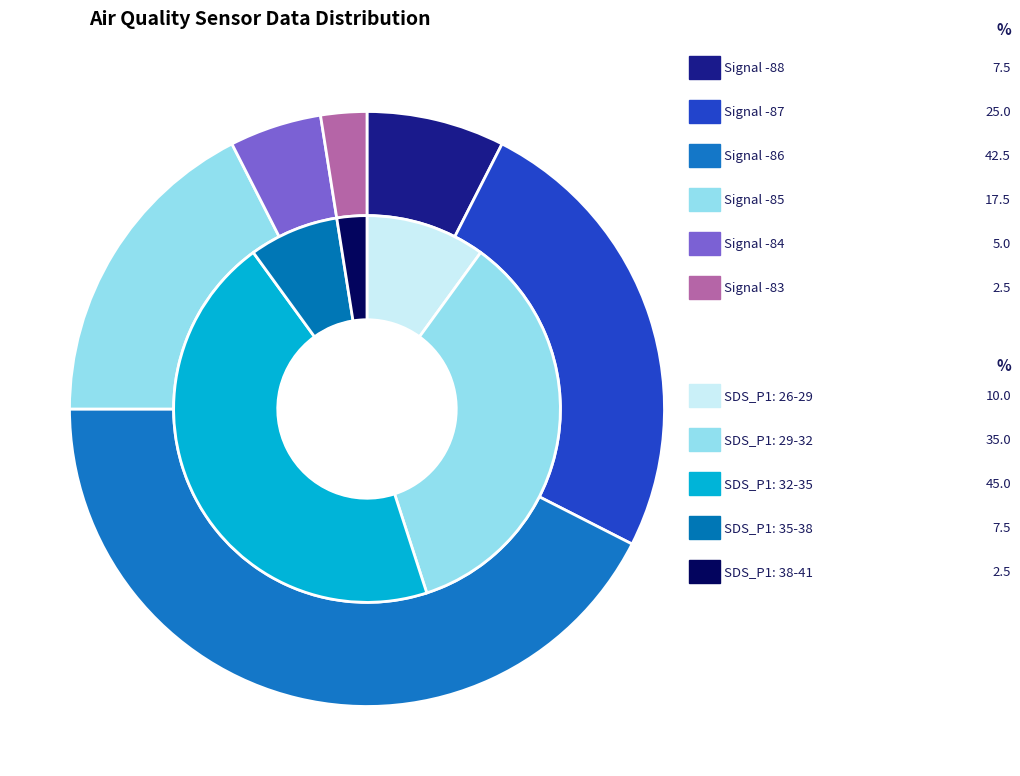

Count the number of slices in the pie.

2